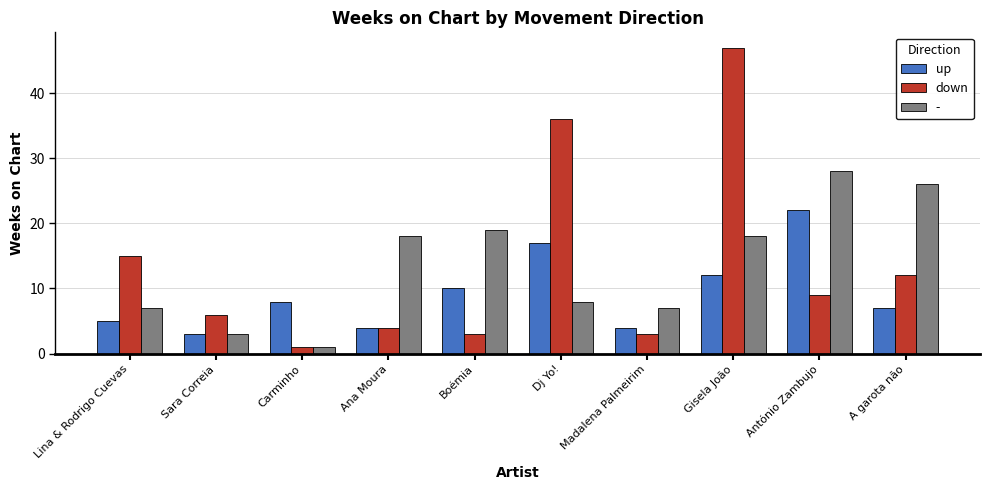

Does the chart contain any negative values?

No